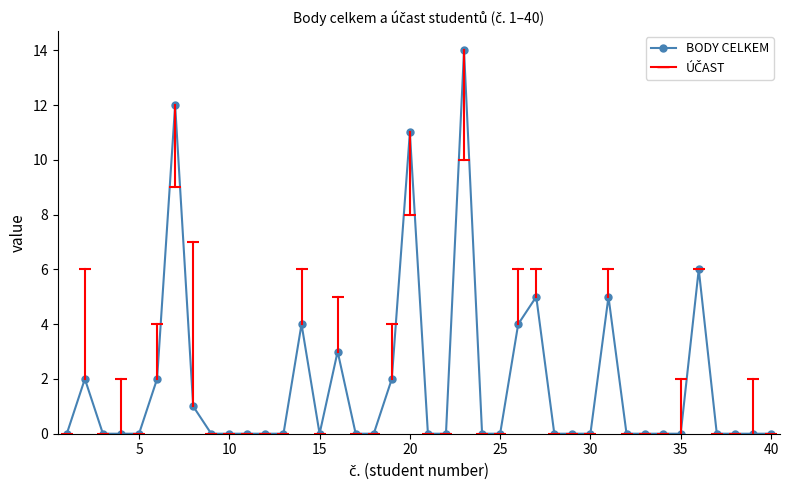

Does the chart display data point markers on the line(s)?

Yes